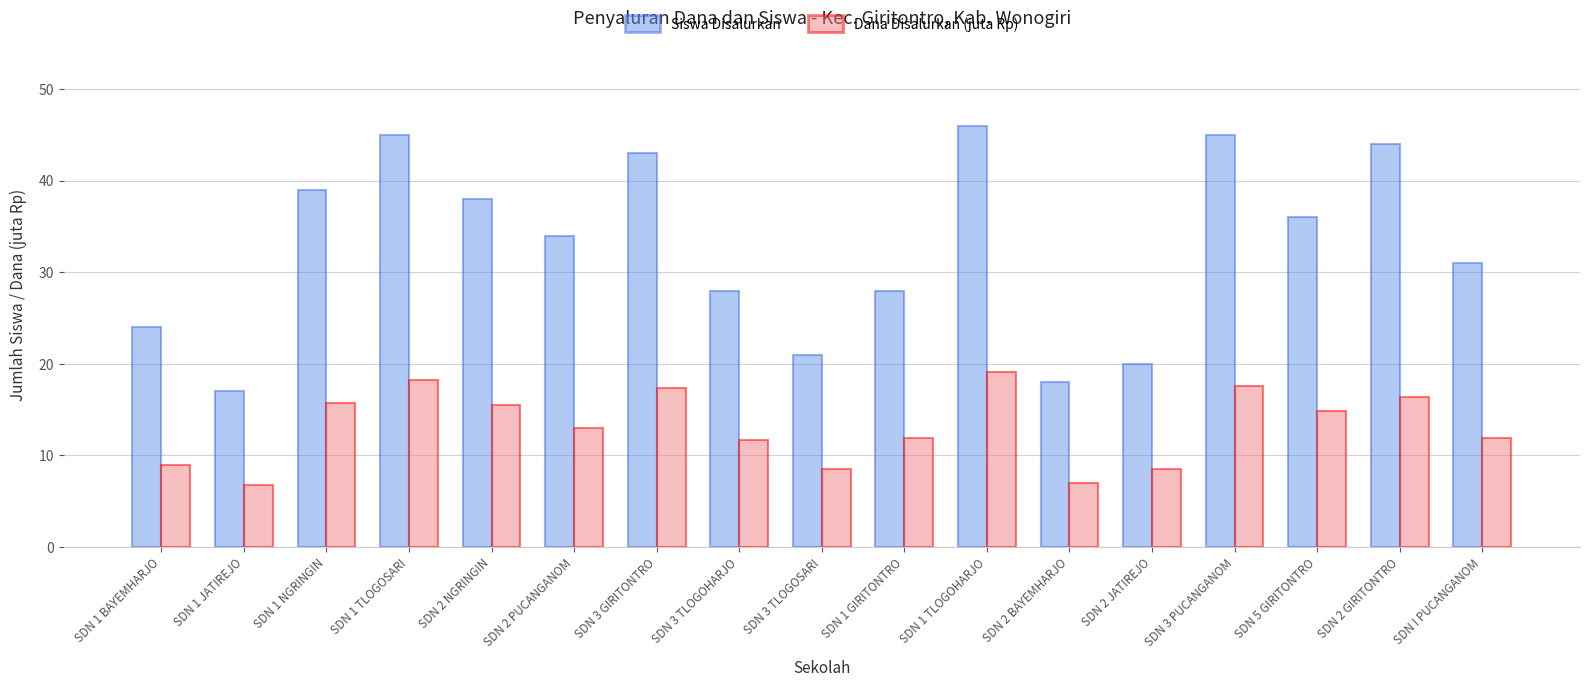

Rank the series by their maximum value, from highest to lowest.

Siswa Disalurkan, Dana Disalurkan (juta Rp)